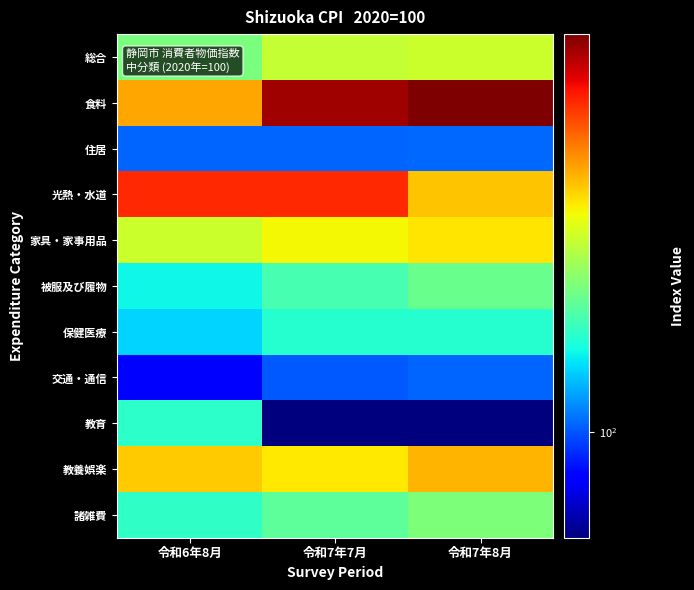

Which series changed the most between 令和6年8月 and 令和7年7月?

教育